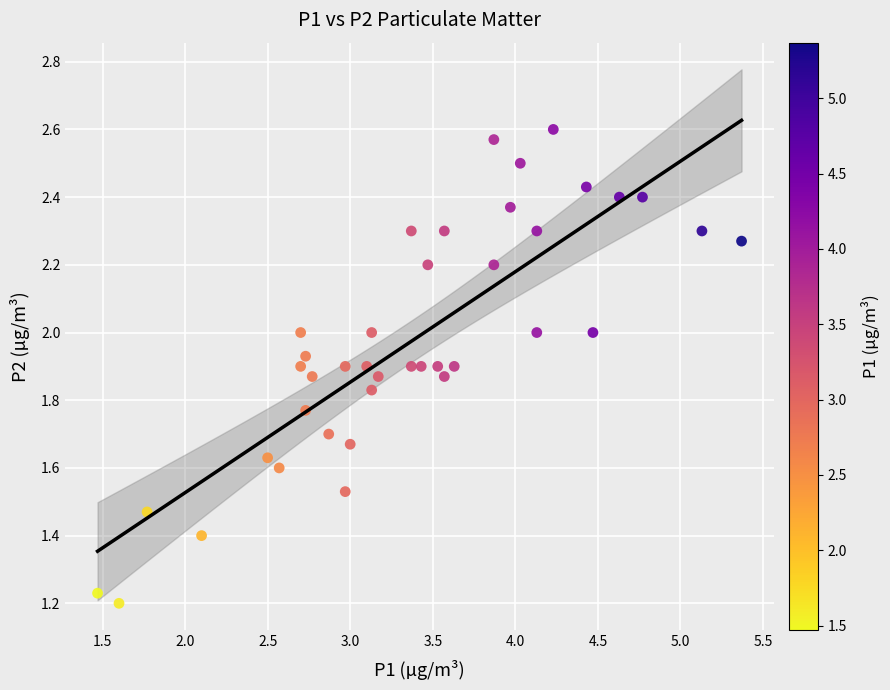

What is the range of Y values (max minus min)?

1.4